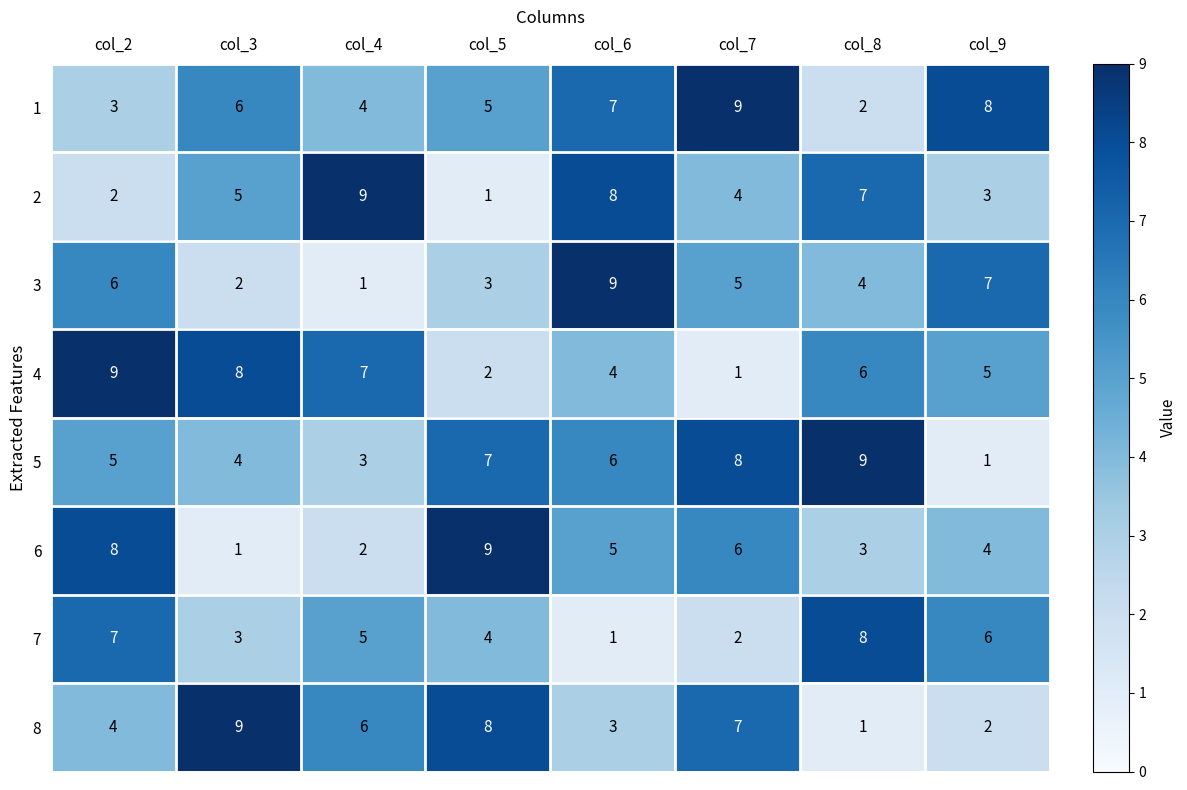

What is the difference between the maximum and second lowest values in the 6 series?

7